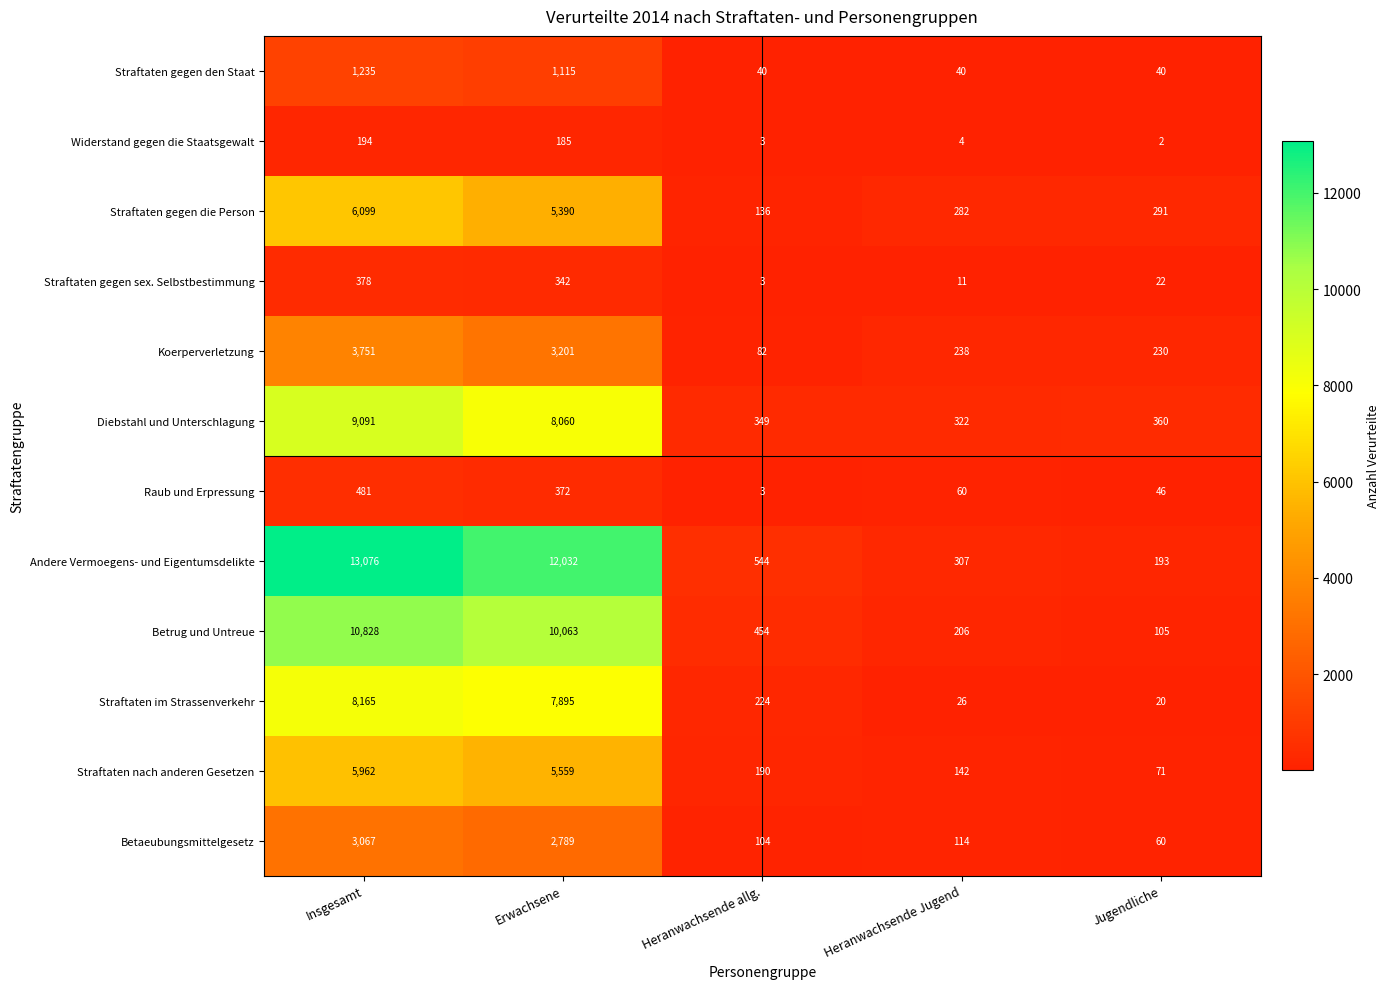

Count the number of data series in this chart.

12